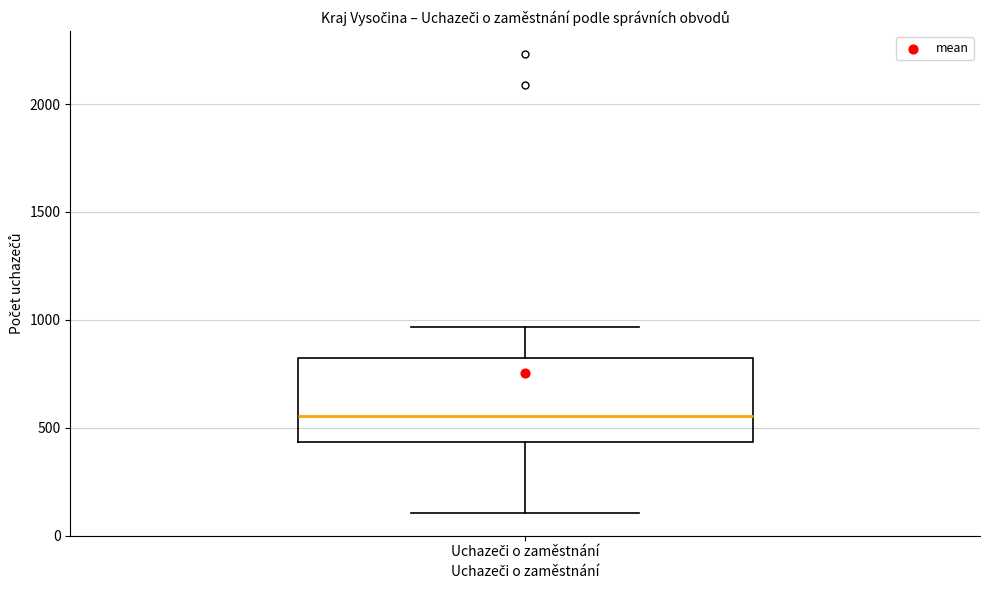

Where does the lower whisker of the box for Uchazeči o zaměstnání end on the y-axis? The values are not printed on the chart, so give them approximately, as read against the axis.

100